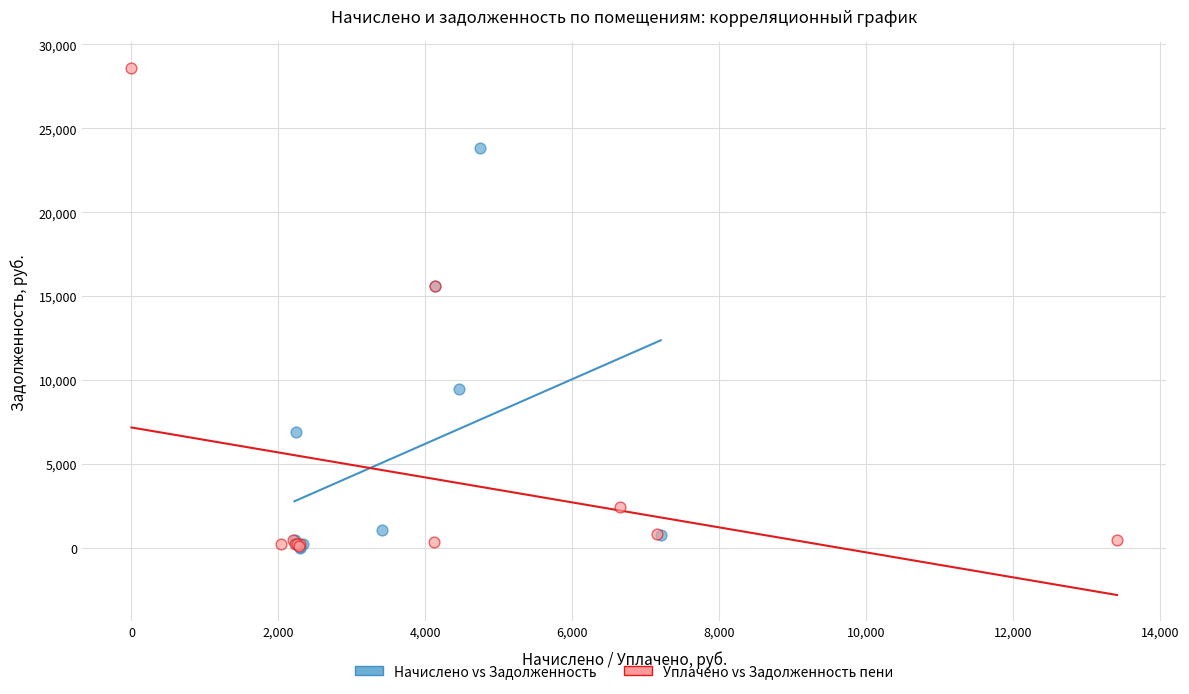

Which series has the largest Y range (max minus min)?

Уплачено vs Задолженность пени